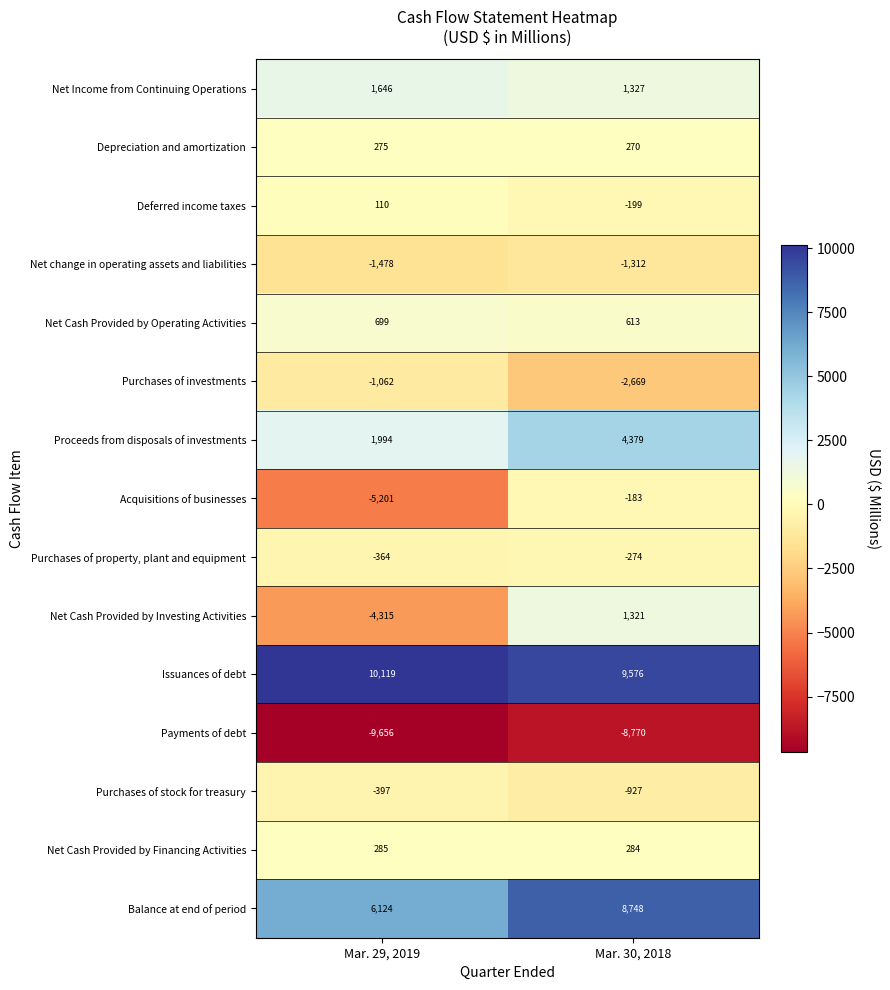

At which category is the sum across all series the highest?

Mar. 30, 2018